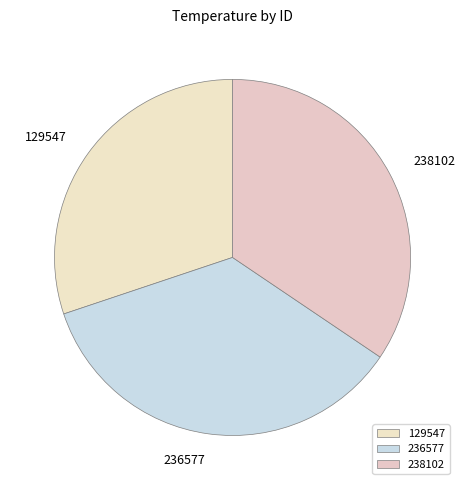

The 129547 slice represents 40% of the pie. True or false?

False